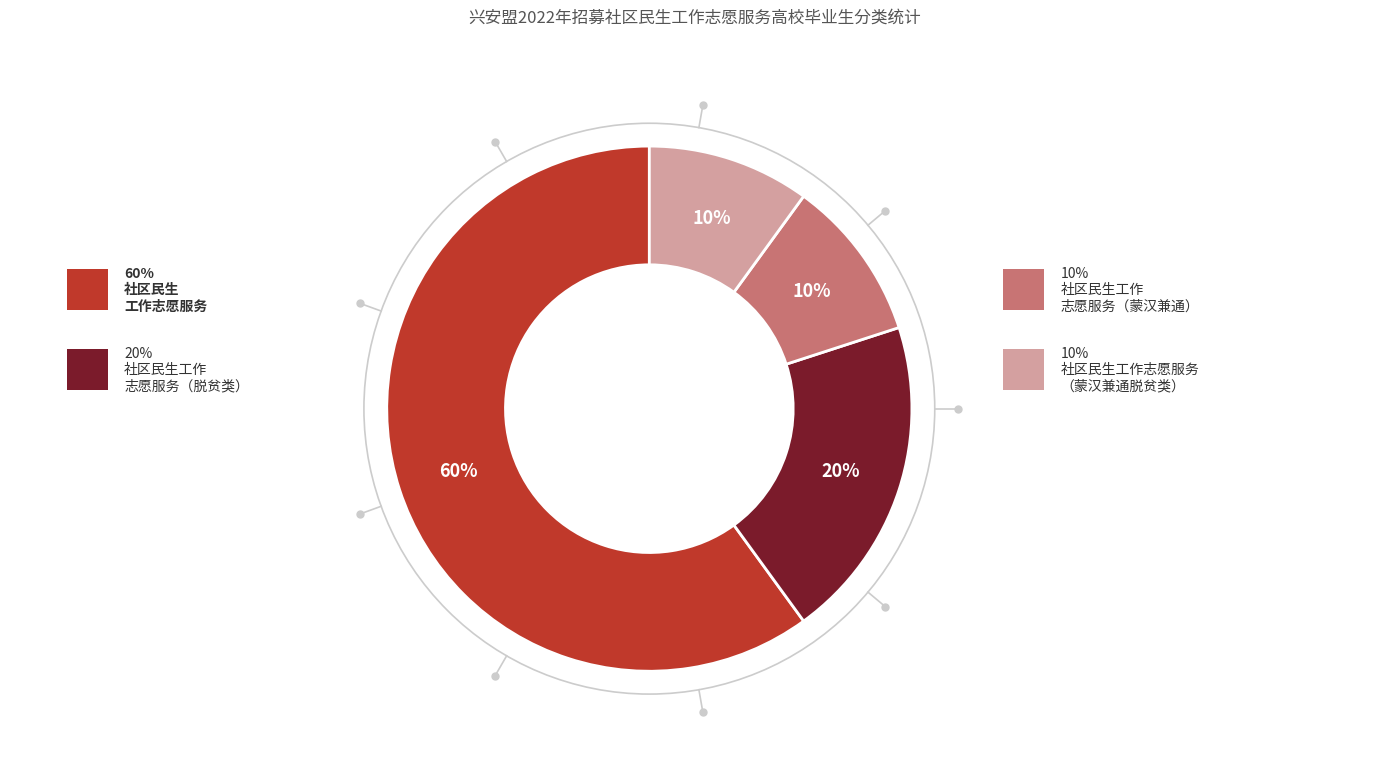

To the nearest percent, what is the average slice percentage?

25%